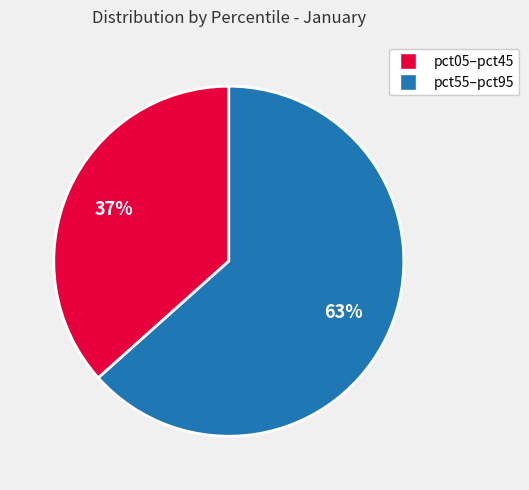

Is there any slice that represents more than half of the pie?

Yes